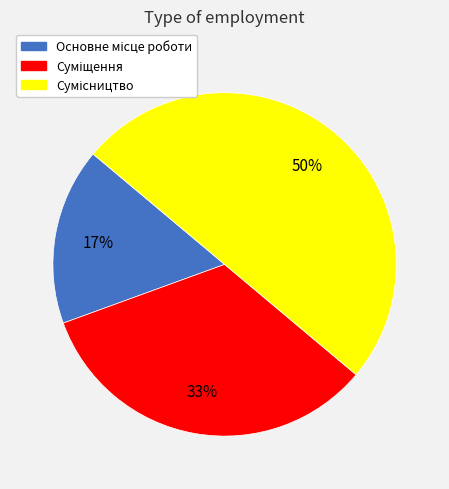

To the nearest percent, what is the average slice percentage?

33%